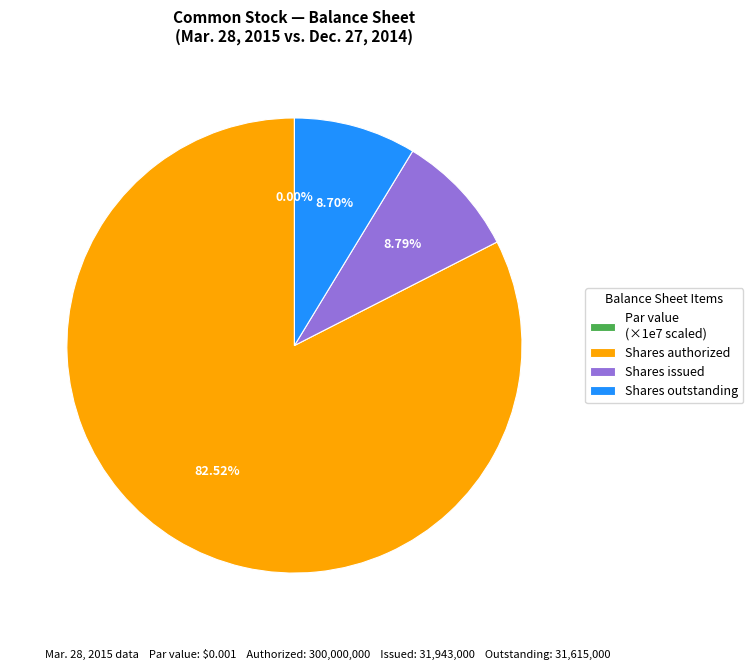

Which category has the biggest portion of the pie?

Shares authorized